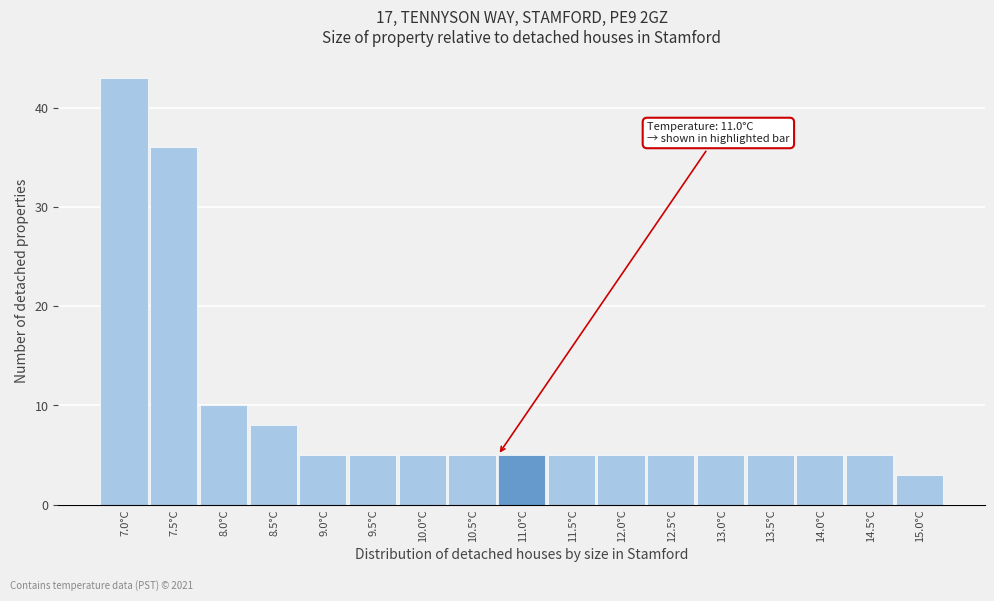

Reading left to right, extract all data points from this chart.

43	36	10	8	5	5	5	5	5	5	5	5	5	5	5	5	3